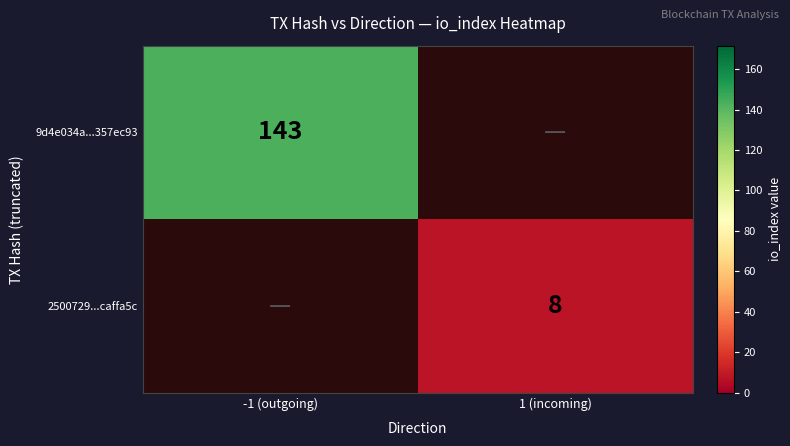

True or false: 9d4e034a...357ec93 has a value of 63 at -1 (outgoing).

False